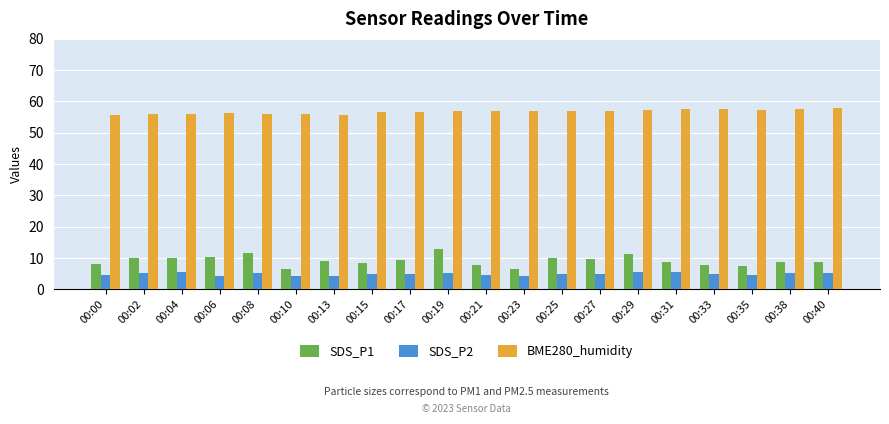

Is it true that SDS_P2 equals 4.6 at 00:21?

True